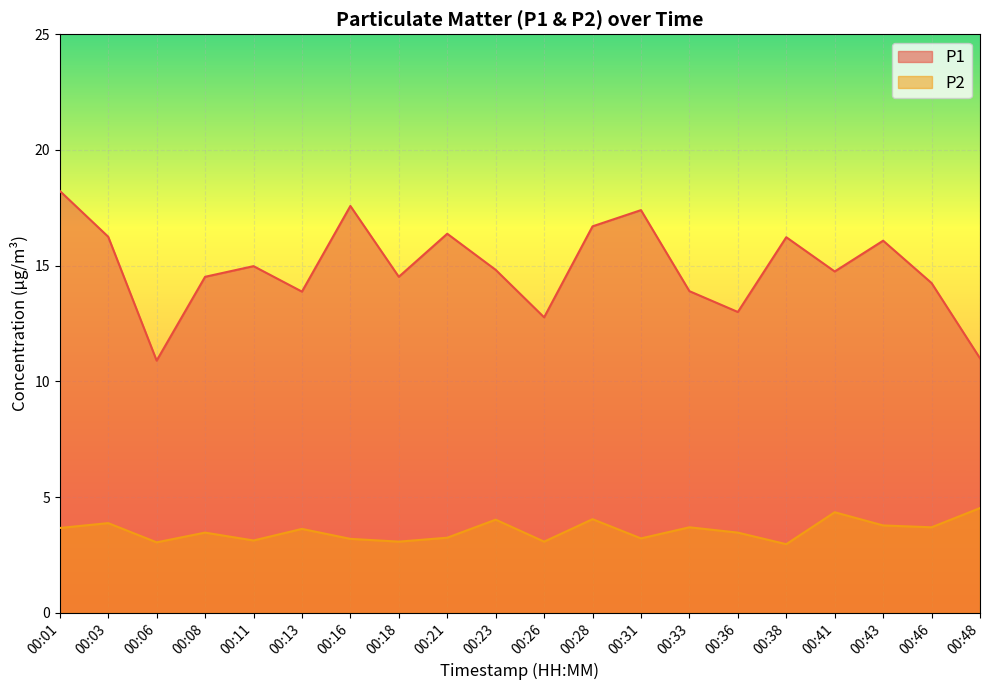

How many data points in P1 are less than 14?

6